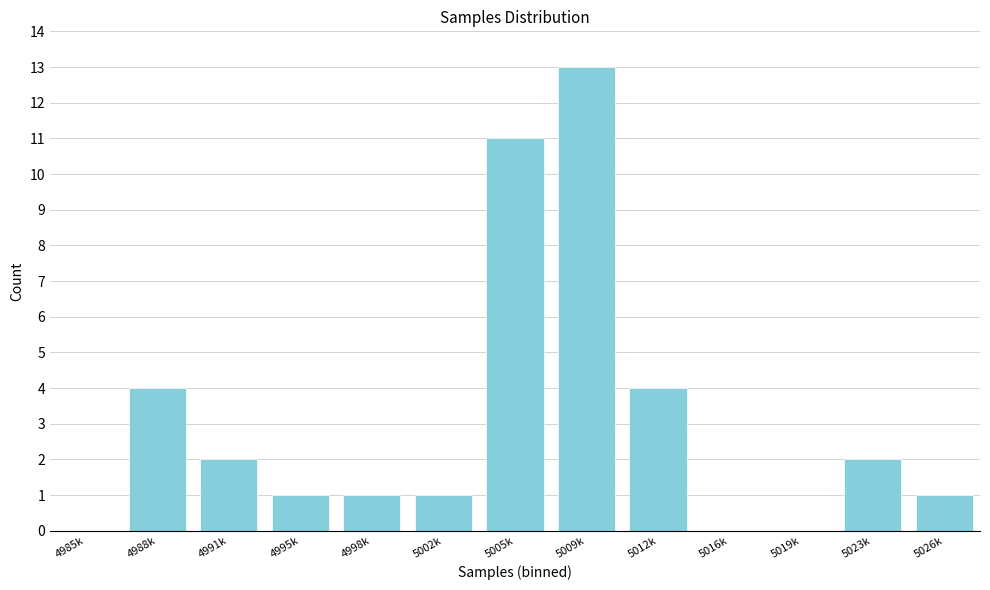

Reading left to right, what are all the values shown in this chart?

4985k=0	4988k=4	4991k=2	4995k=1	4998k=1	5002k=1	5005k=11	5009k=13	5012k=4	5016k=0	5019k=0	5023k=2	5026k=1